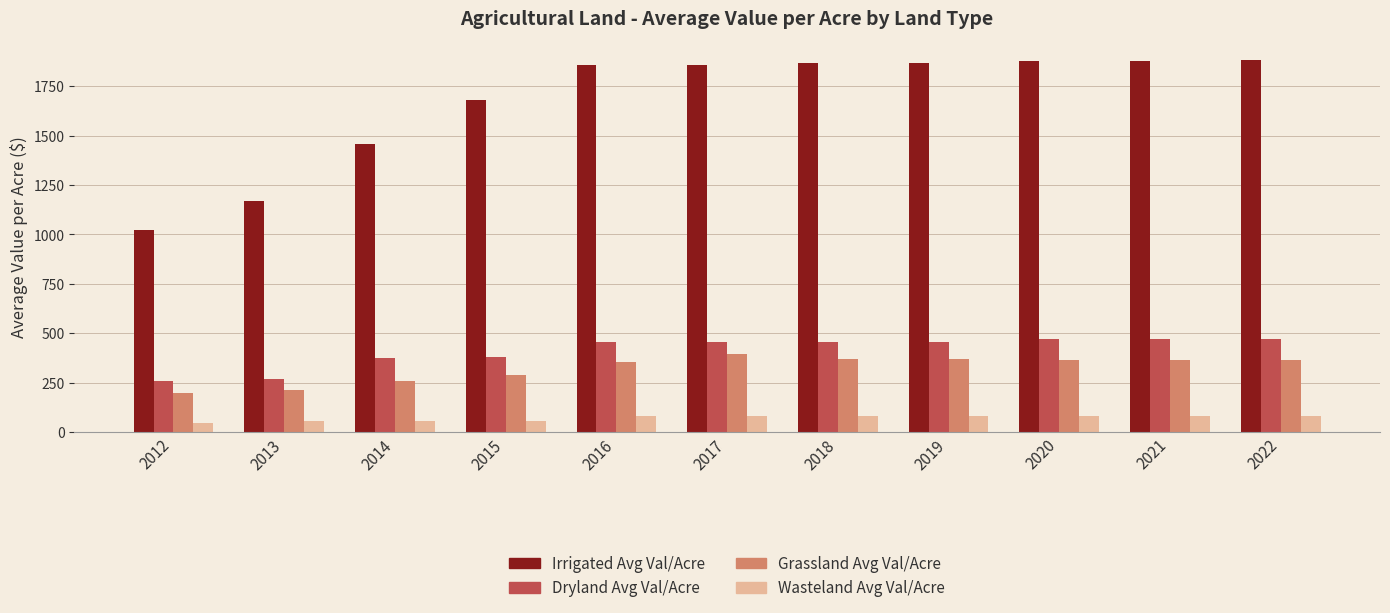

Which series has the largest total across all categories?

Irrigated Avg Val/Acre